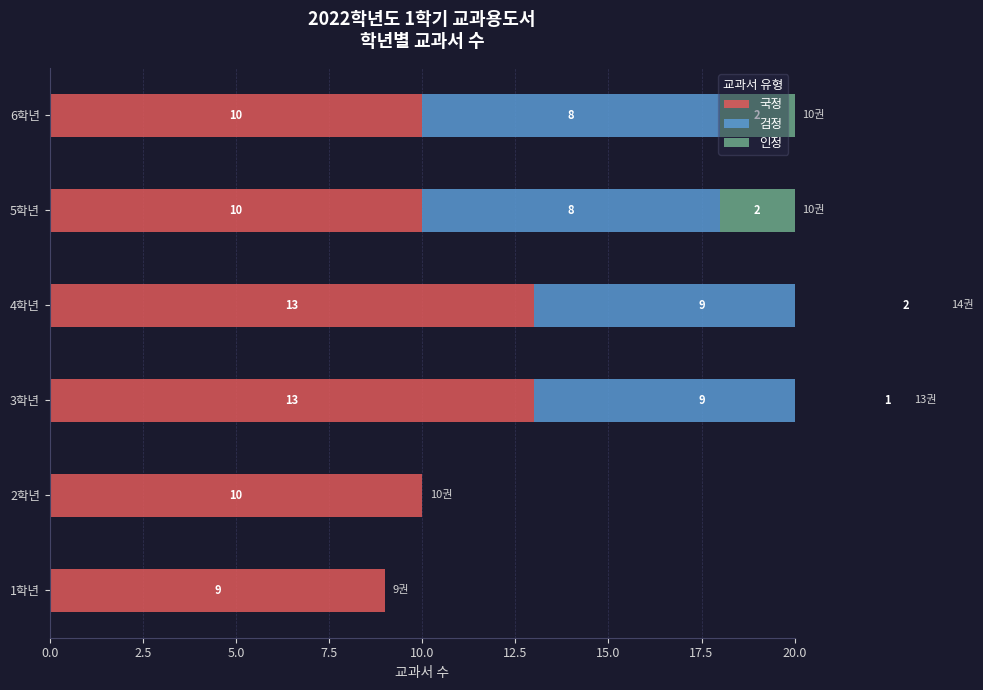

Count the 국정 values in the range 10 to 13.

5